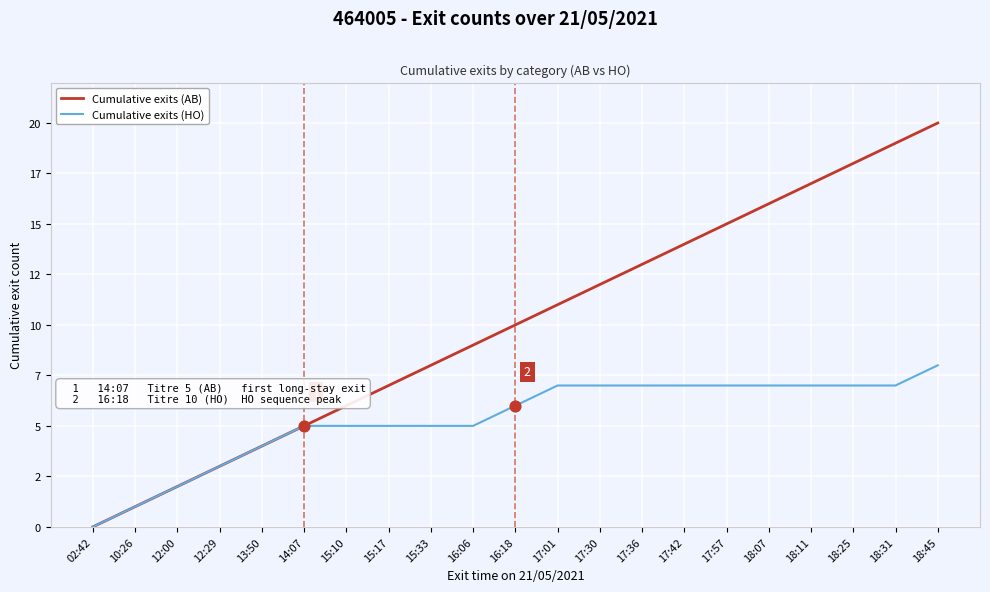

What are all the series names shown in the legend?

Cumulative exits (AB), Cumulative exits (HO)